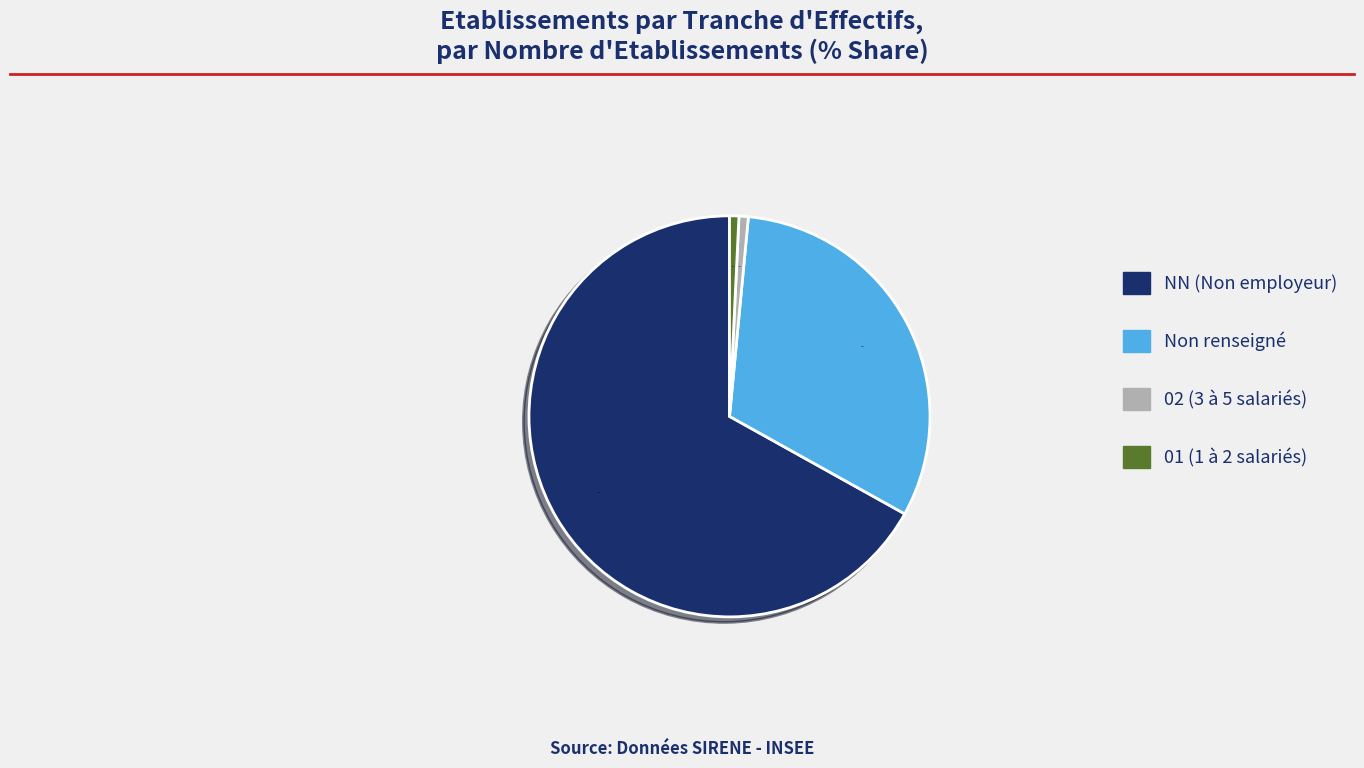

Approximately how many times larger is the value at NN (Non employeur) compared to Non renseigné?

2.1